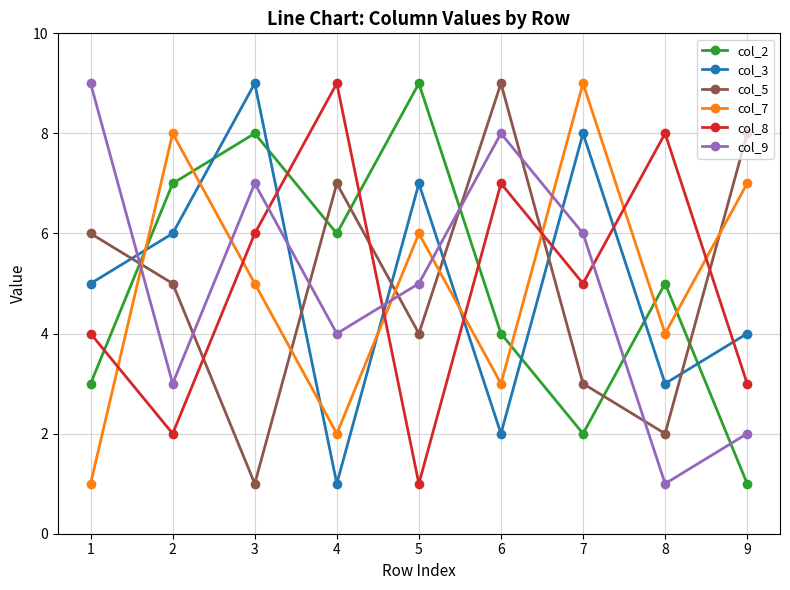

True or false: col_8 has a value of 2 at 3.

False